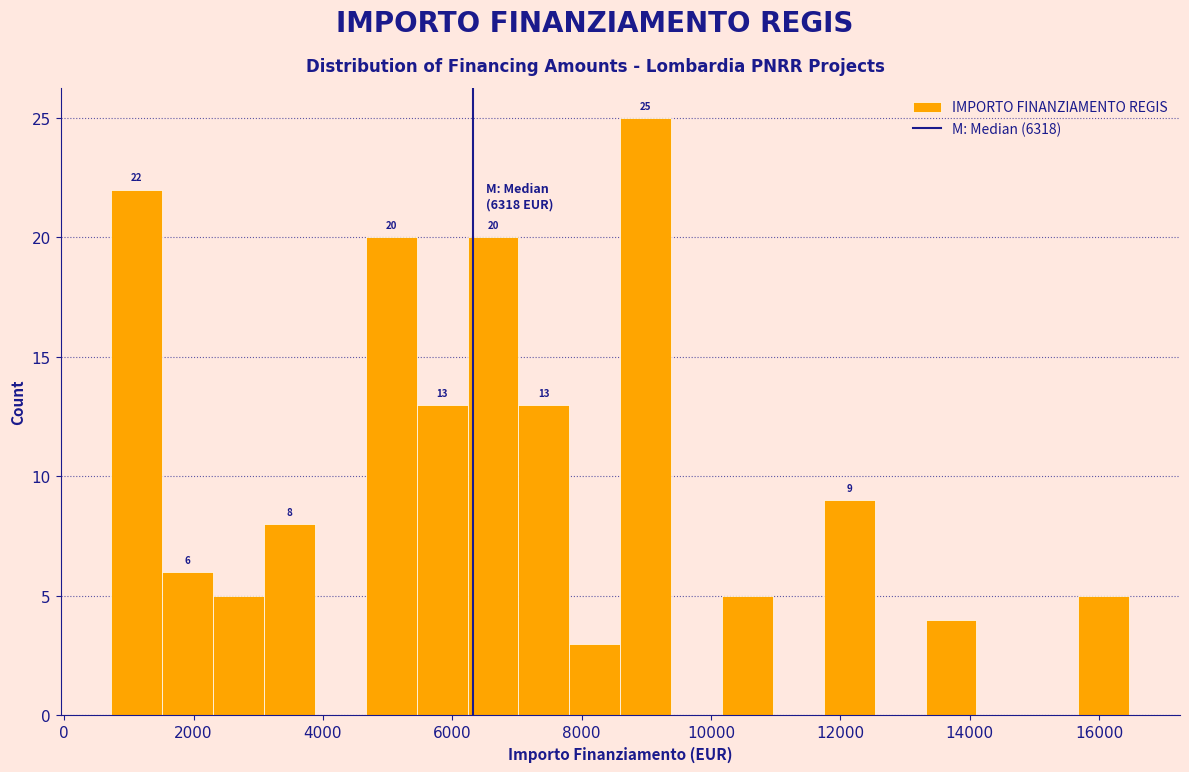

Read against the x-axis, roughly where is the centre of the tallest bar?

9000